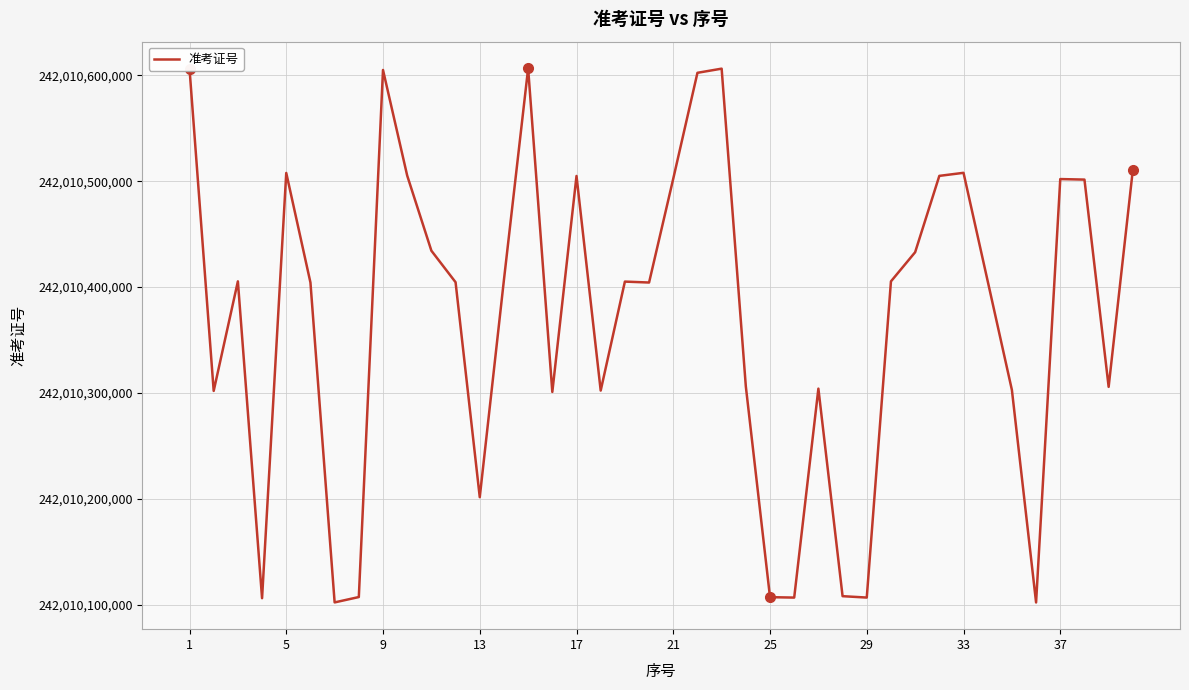

Is this an area chart (filled region under the line)?

No